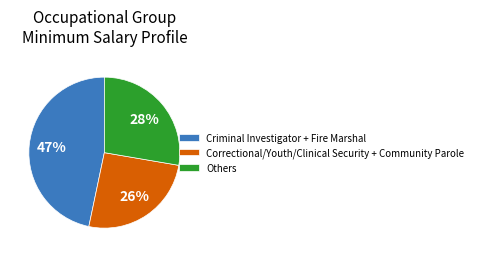

To the nearest percent, what portion does Others represent?

28%